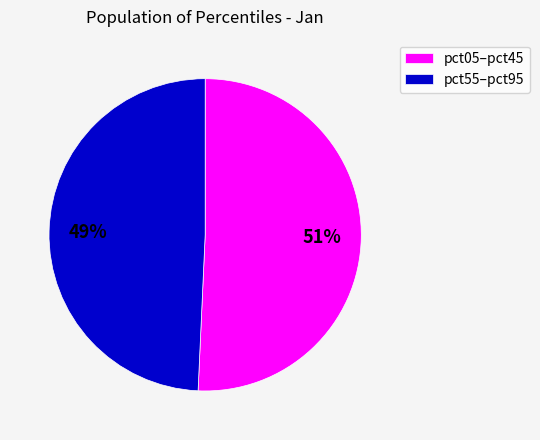

What percentage is the pct55–pct95 slice, to the nearest percent?

49%